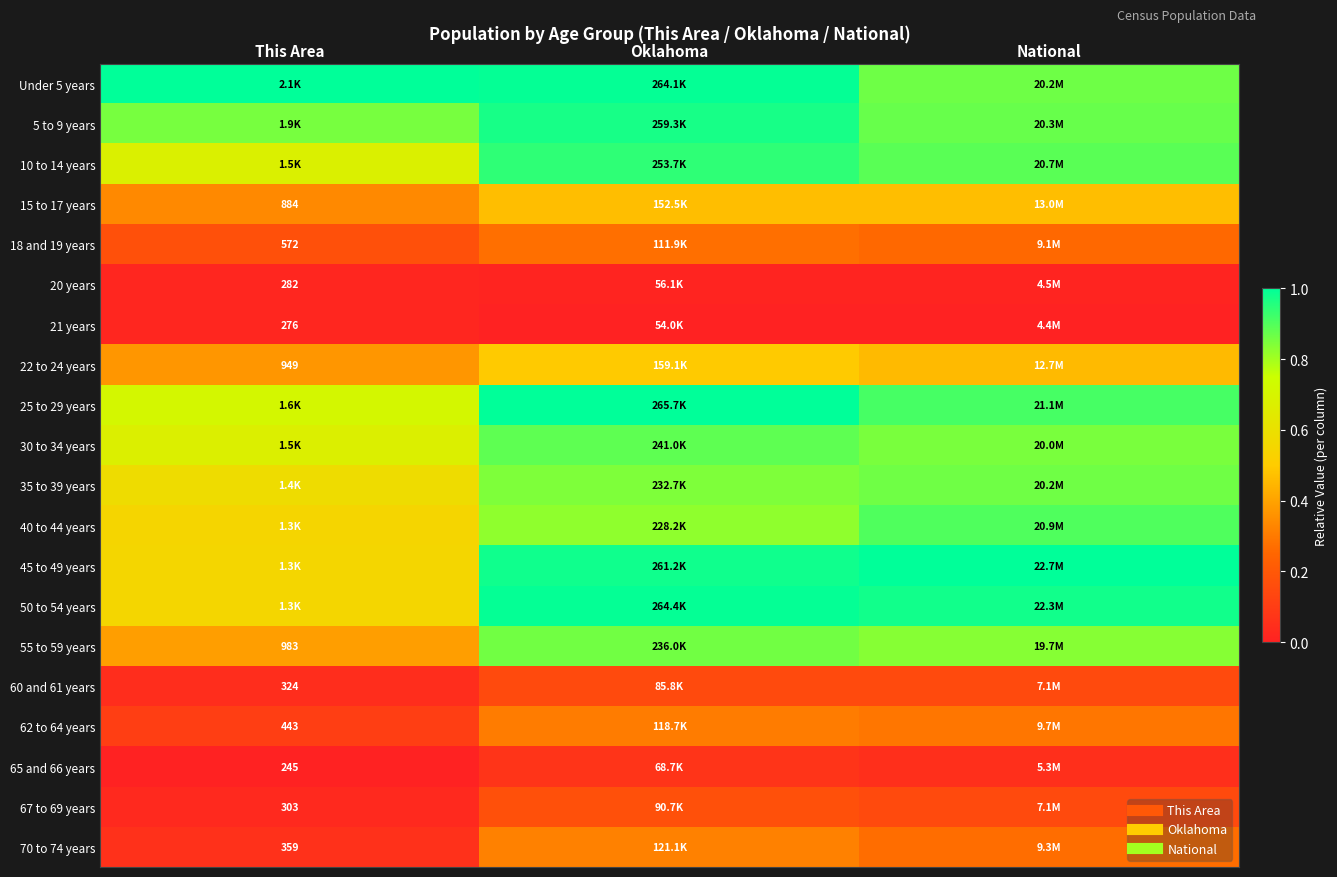

The value of 62 to 64 years at Oklahoma is 0.3. True or false?

True